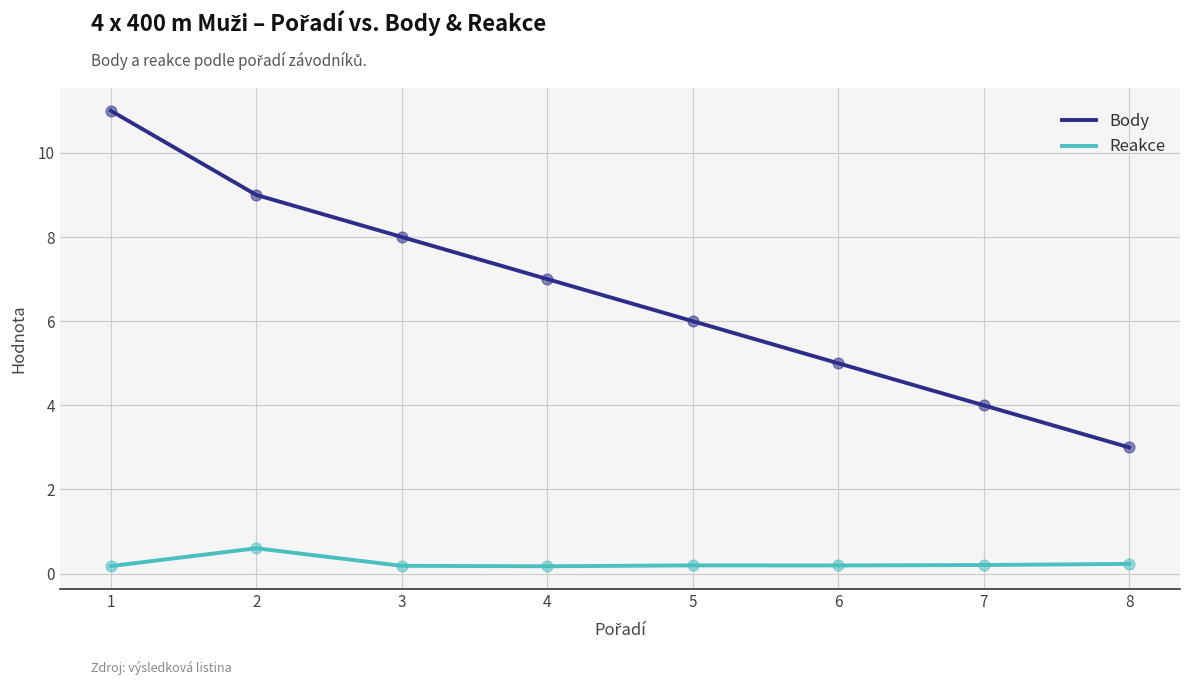

What are all the series names shown in the legend?

Body, Reakce